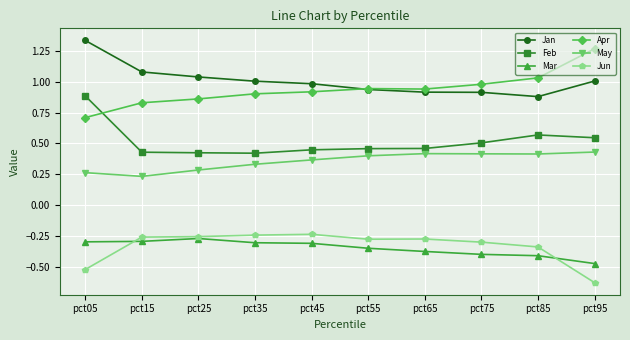

What is the total value across all series at pct65?

2.1